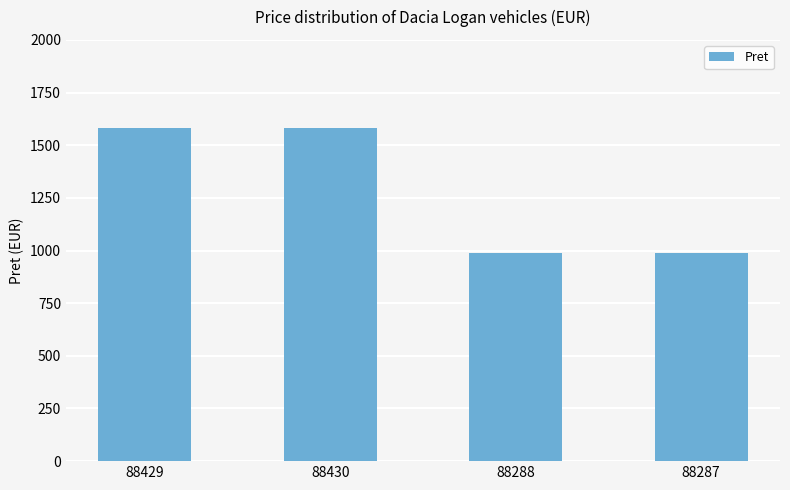

How many categories are shown in the chart?

4